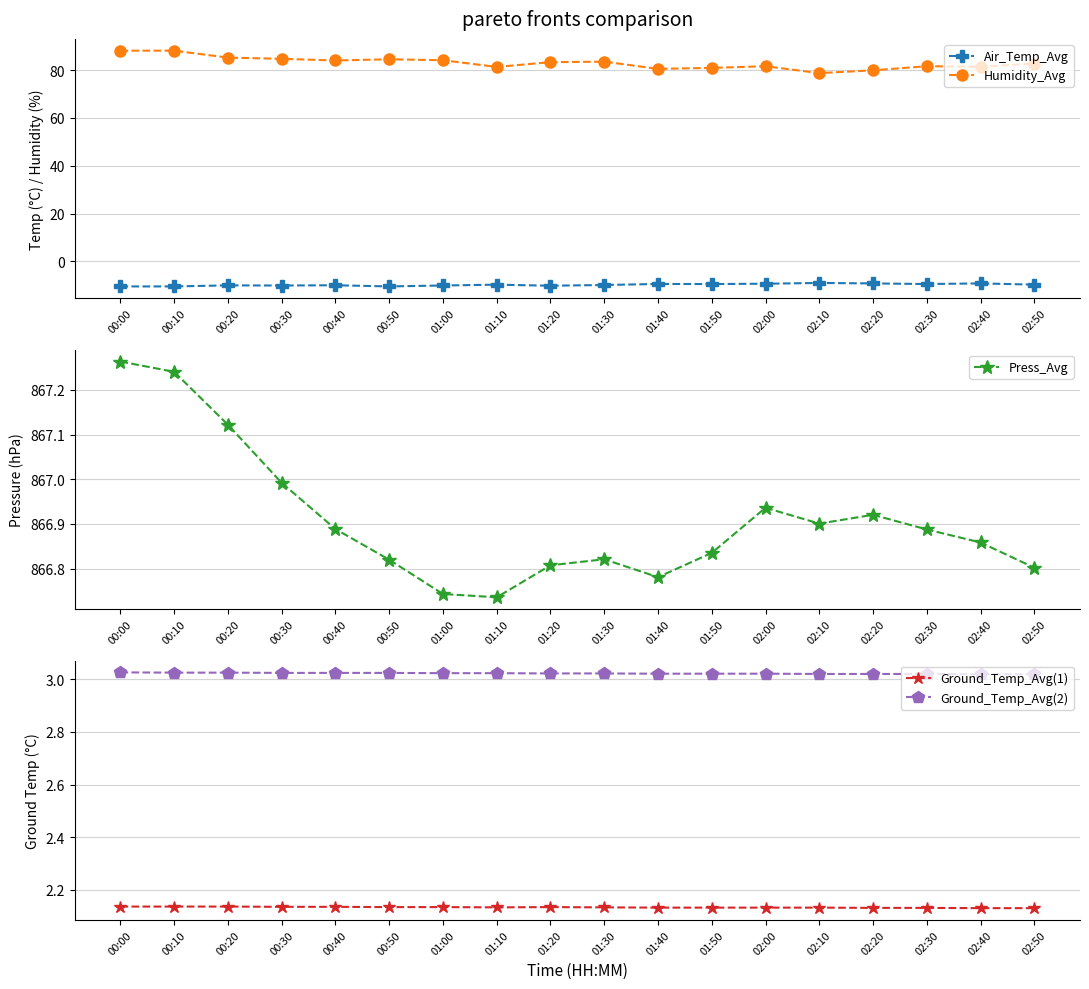

Which series changed the most between 01:20 and 01:50?

Humidity_Avg